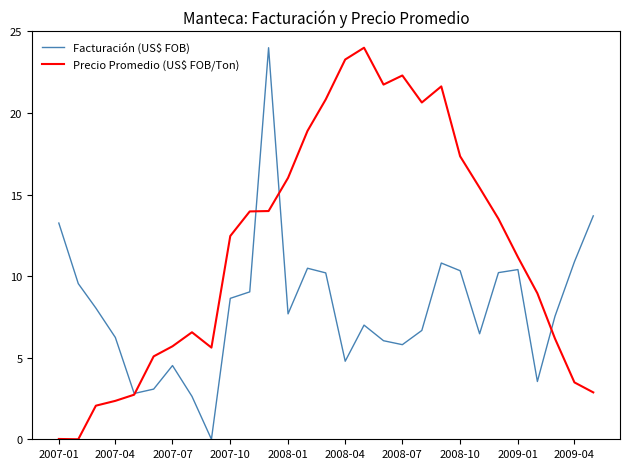

What is the highest value of the Facturación (US$ FOB) series?

24.0